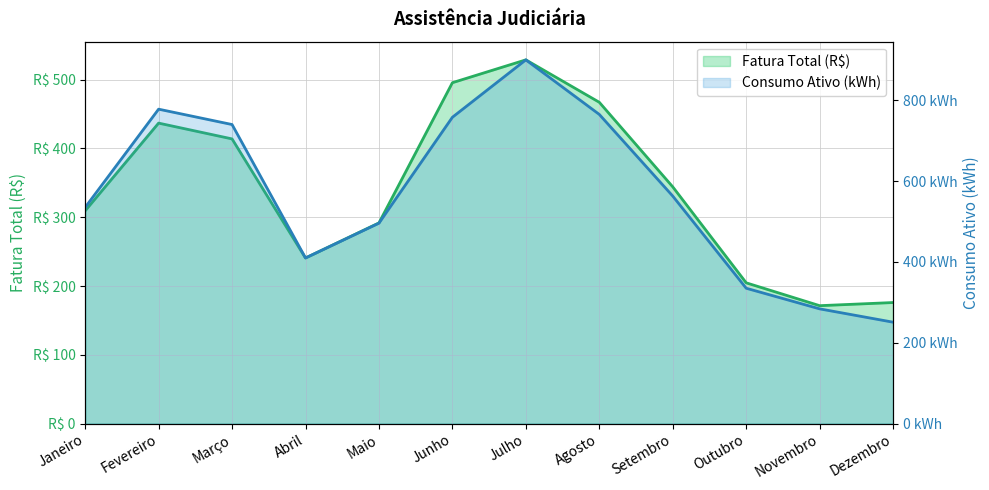

How many interior local valleys does the Fatura Total (R$) series have?

2